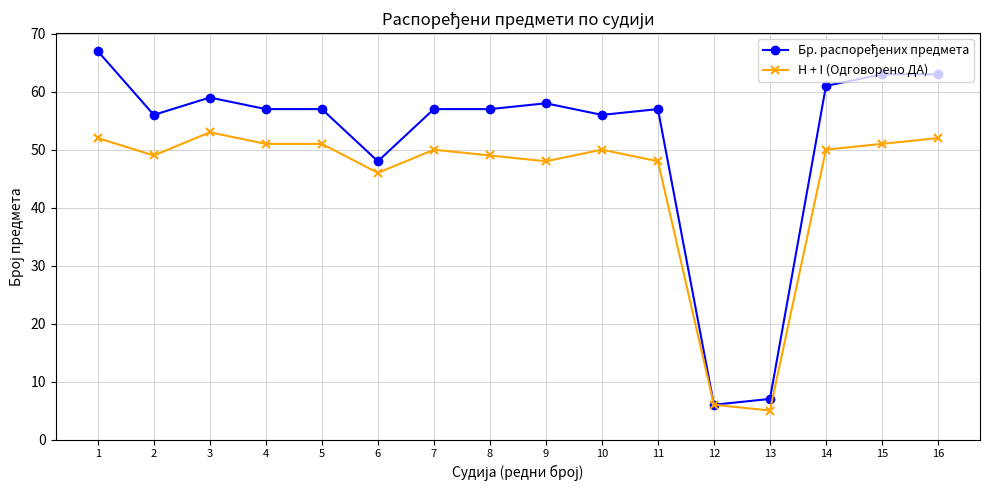

Where is the first local minimum for H + I (Одговорено ДА)?

2